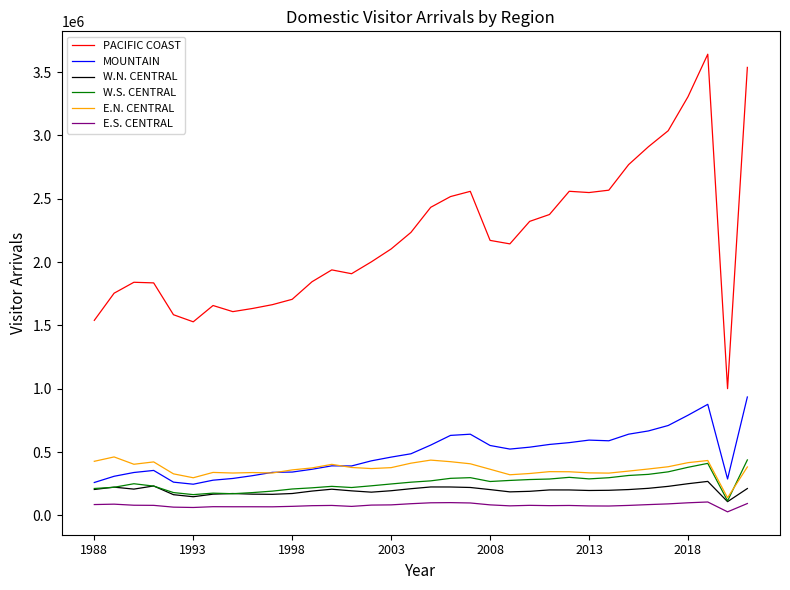

True or false: PACIFIC COAST and E.N. CENTRAL intersect in this chart.

False